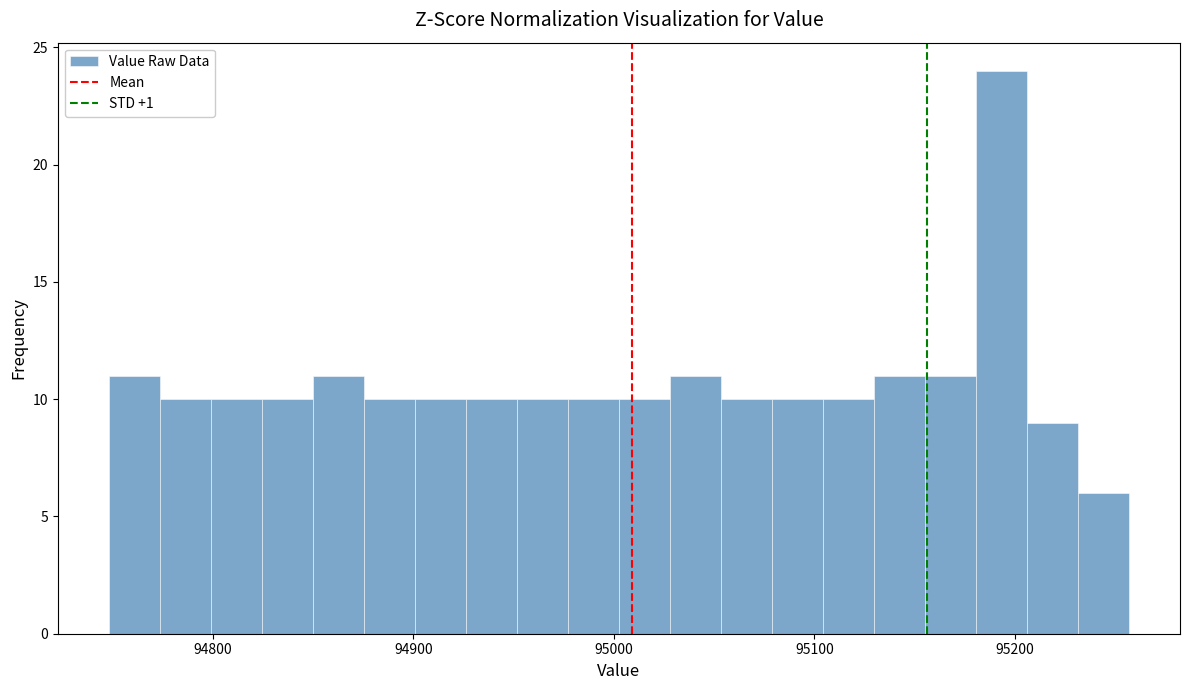

Around what value on the x-axis is the tallest bar? Give the approximate position of its centre, as read against the axis.

95190